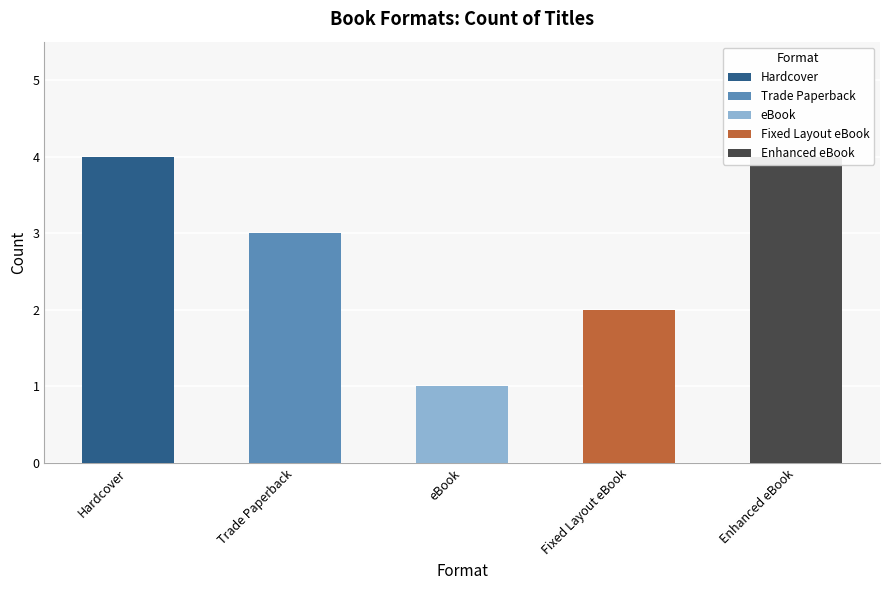

The value of eBook at 1 is 0. True or false?

False